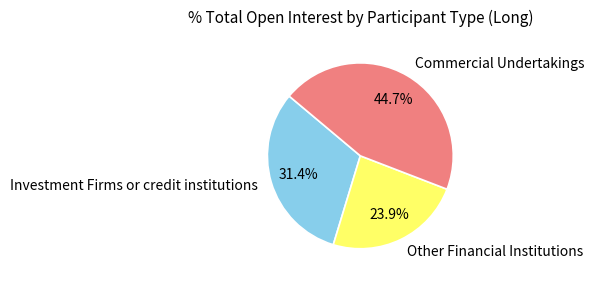

Does any single category account for the majority?

No